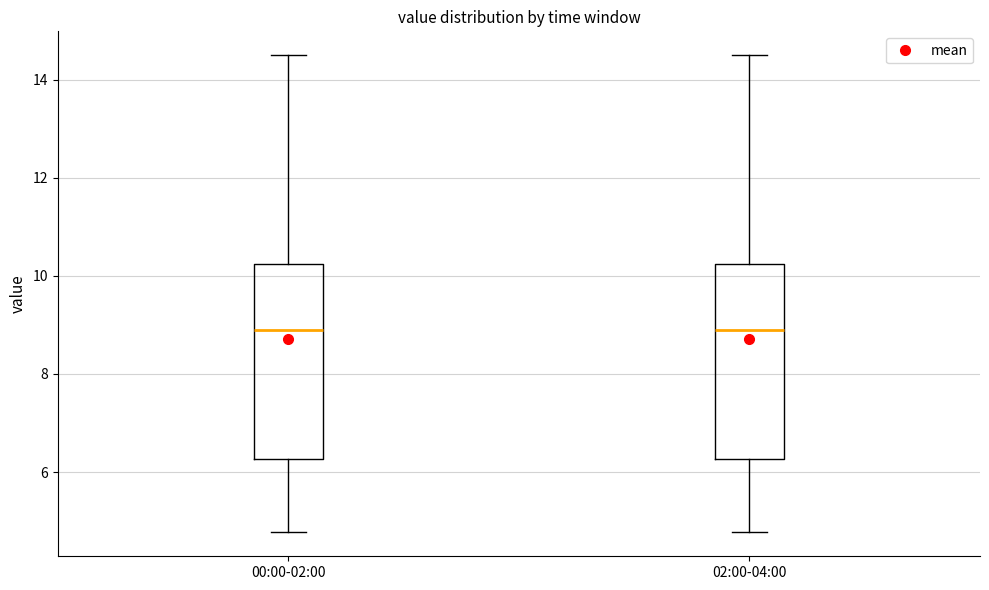

Where does the upper whisker of the box for 00:00-02:00 end on the y-axis? The values are not printed on the chart, so give them approximately, as read against the axis.

14.6